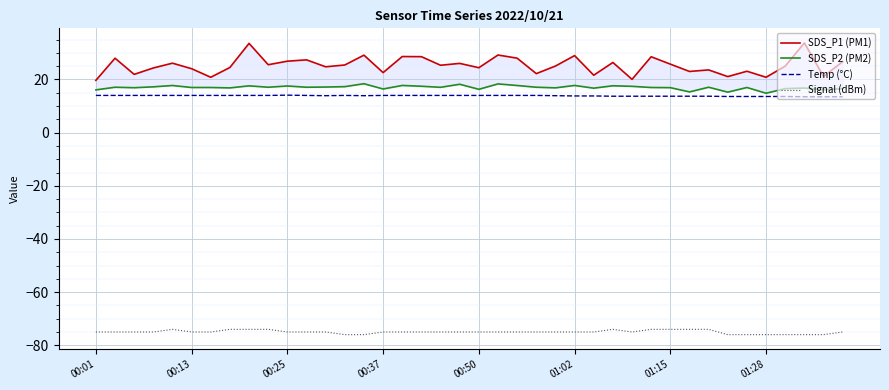

True or false: Temp (°C) has a value of 14.0 at 00:37.

True